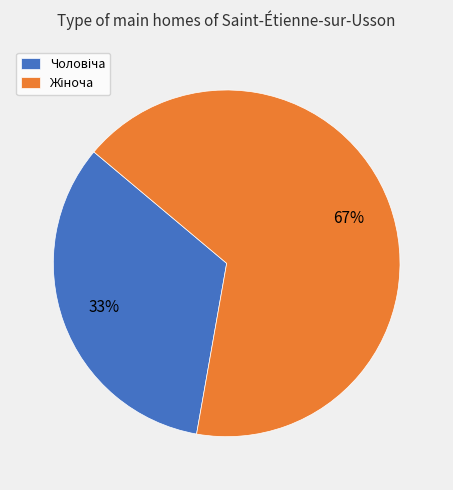

To the nearest percent, what is the average slice percentage?

50%